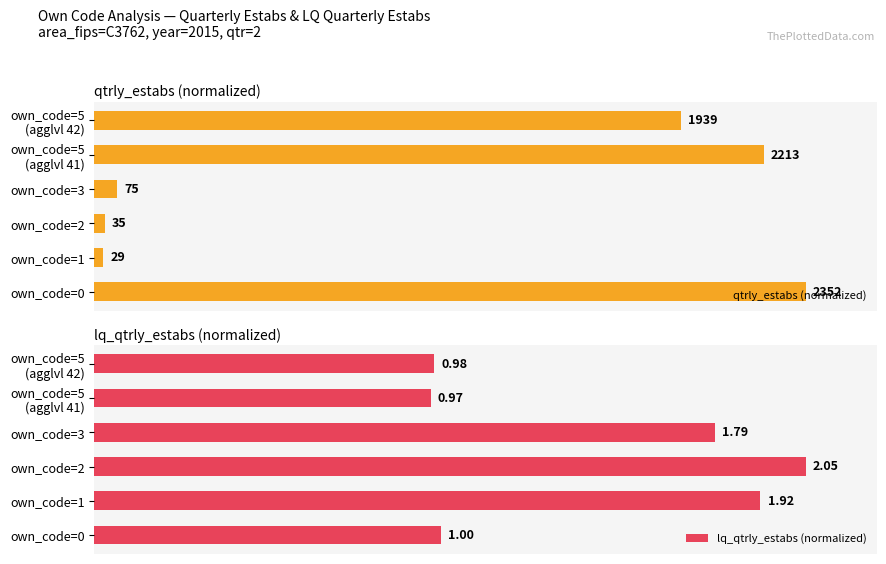

Is the value of lq_qtrly_estabs (normalized) at own_code=0 greater than the value of qtrly_estabs (normalized) at own_code=0?

No